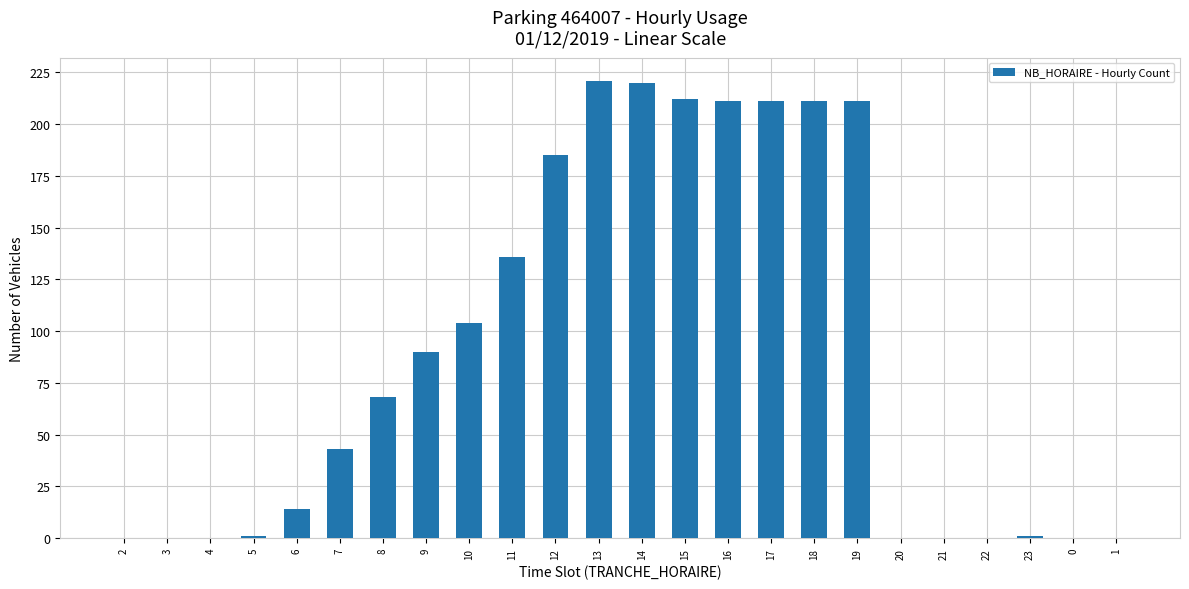

Are the bars grouped side by side (vs. stacked)?

No